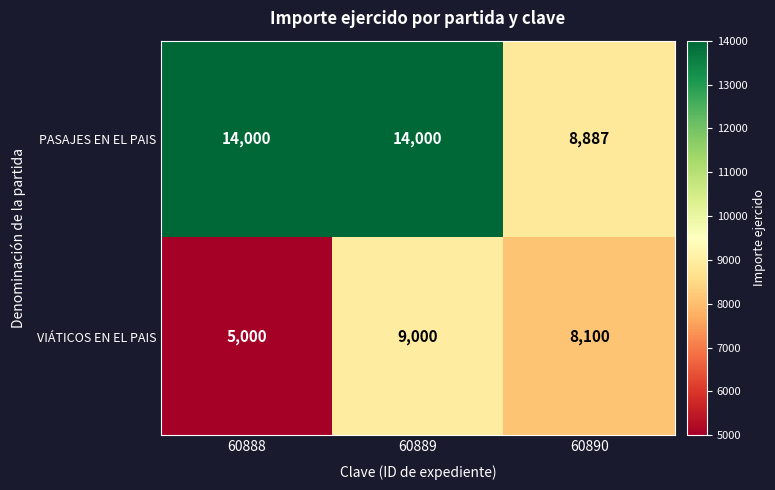

What is the difference between the highest and lowest values at 60888?

9000